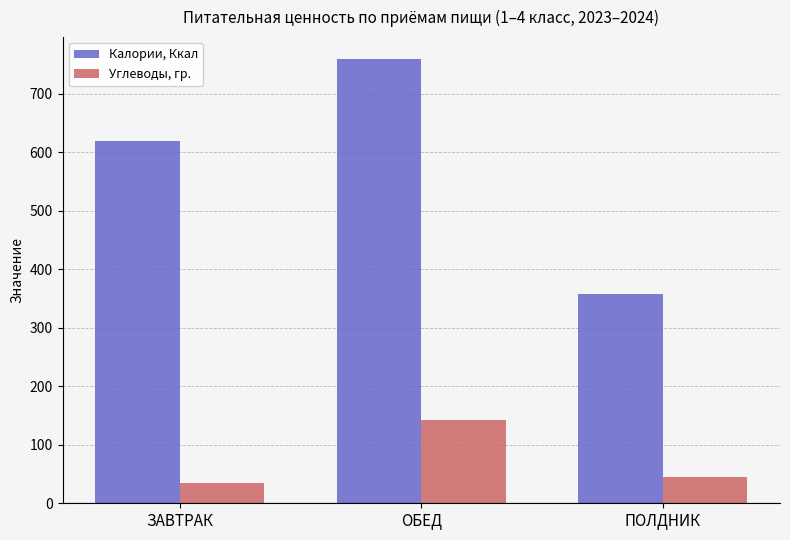

How many values in the Углеводы, гр. series exceed 45?

2